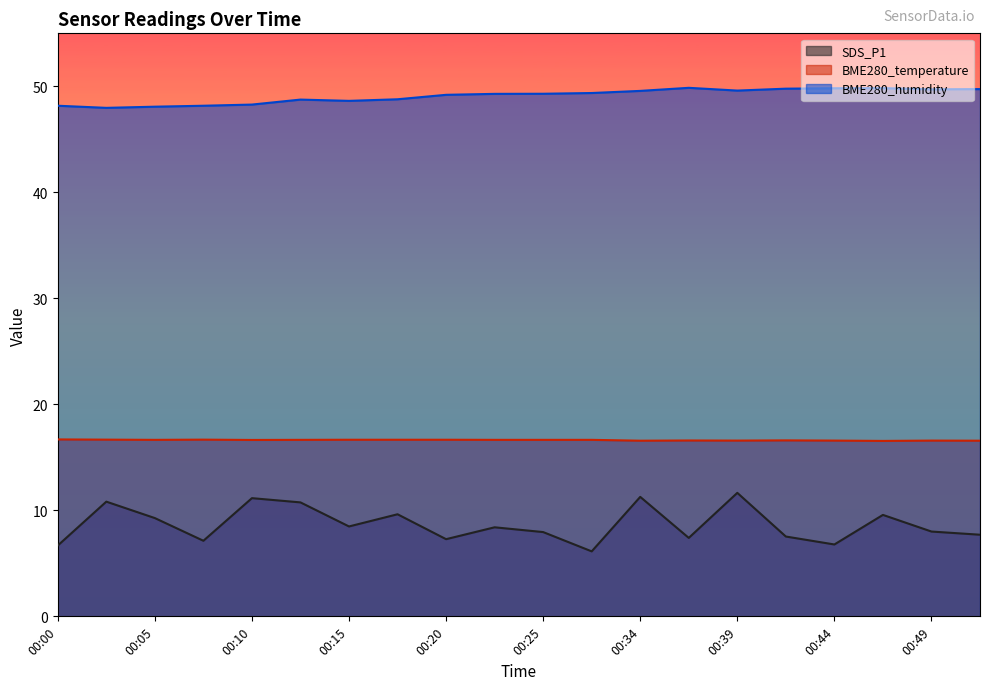

Which series changed the most between 00:25 and 00:37?

BME280_humidity